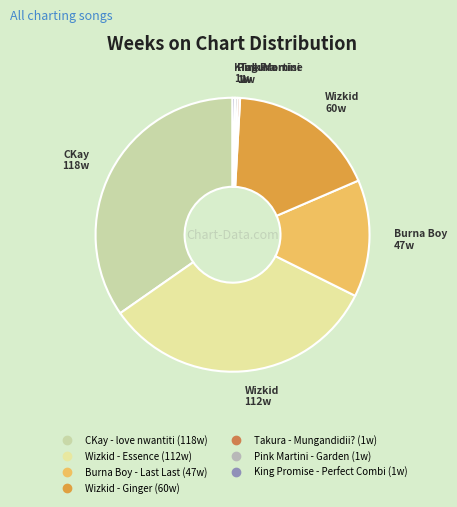

Is there a majority slice in this chart?

No